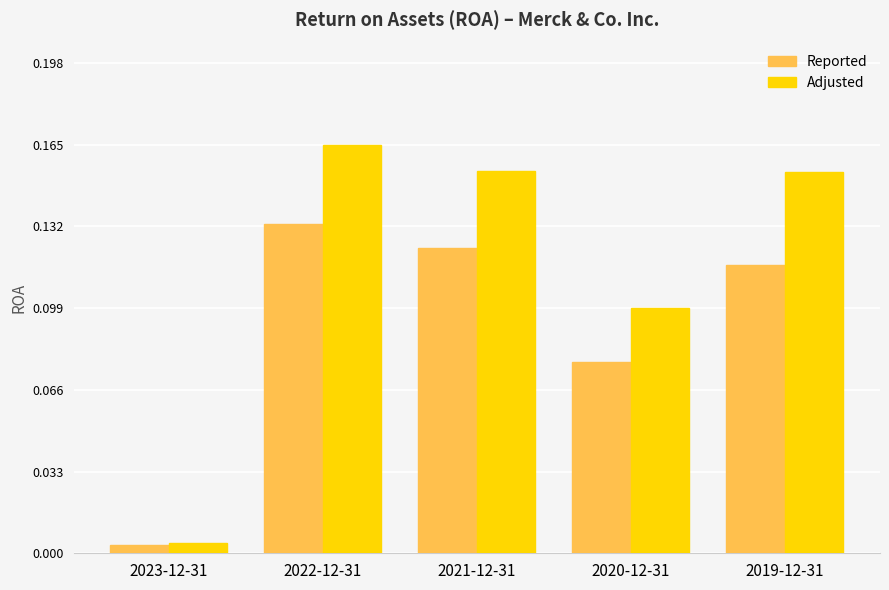

The Adjusted series shows 0.1 at 2021-12-31. True or false?

False